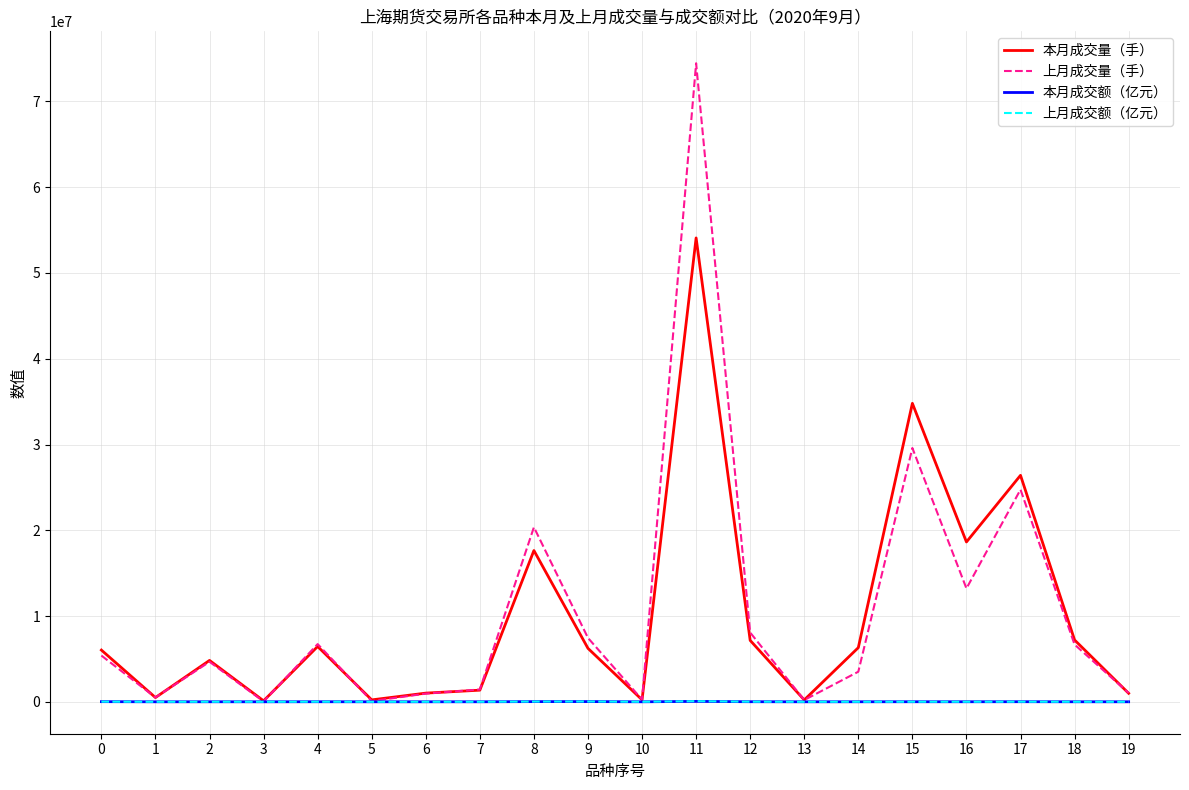

Does the chart display data point markers on the line(s)?

No